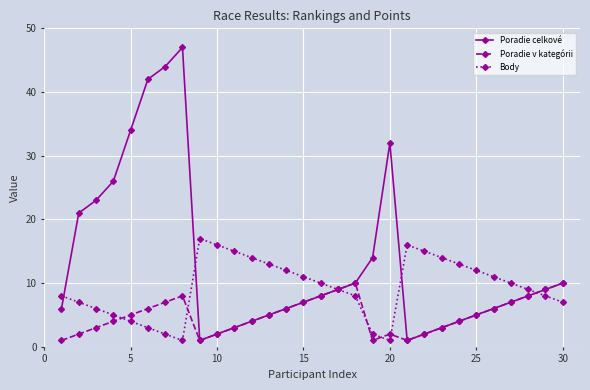

Does the chart display data point markers on the line(s)?

Yes